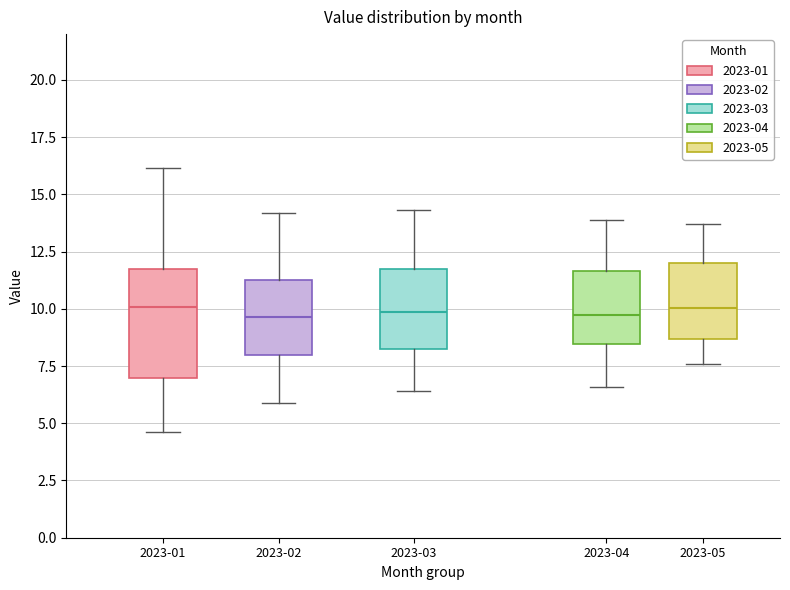

Which box is the tallest, from its lower edge to its upper edge?

2023-01